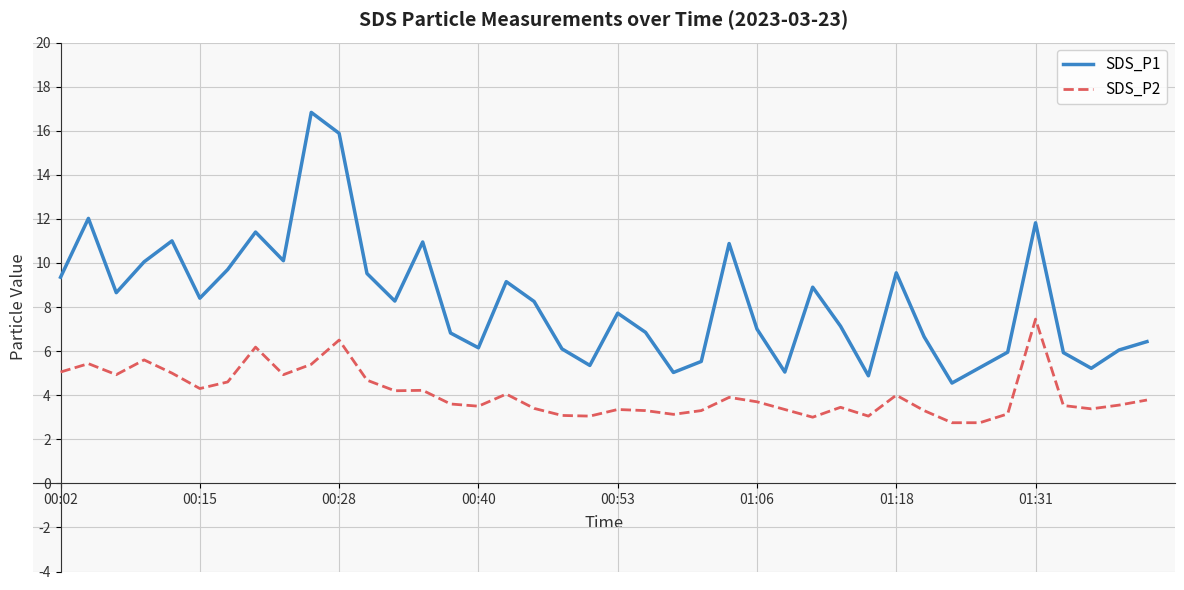

Which series has the largest total across all categories?

SDS_P1